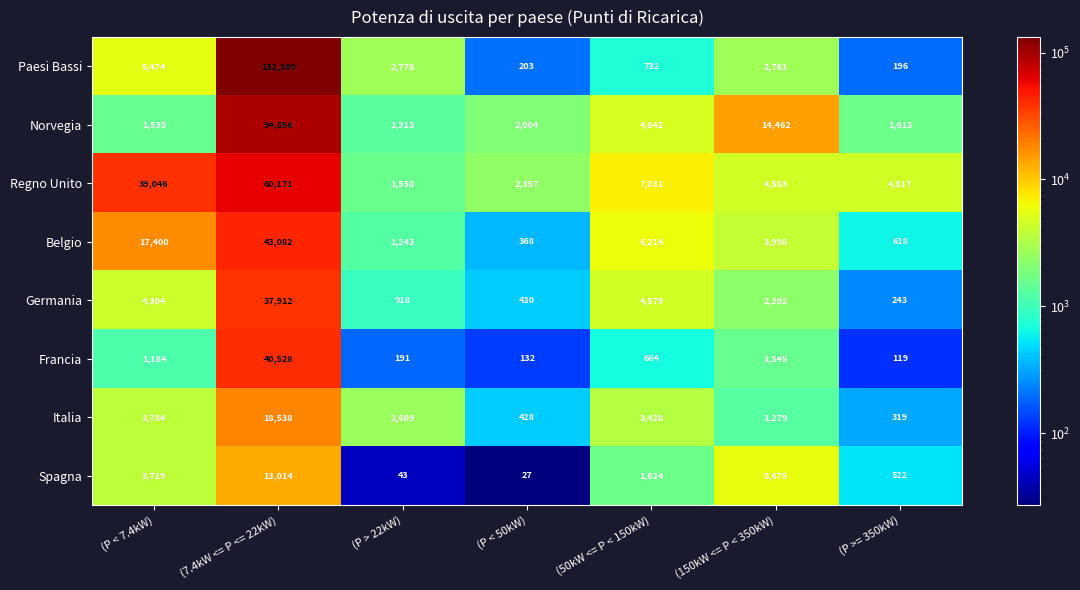

At which label is Italia closest to 9428?

(P < 7.4kW)